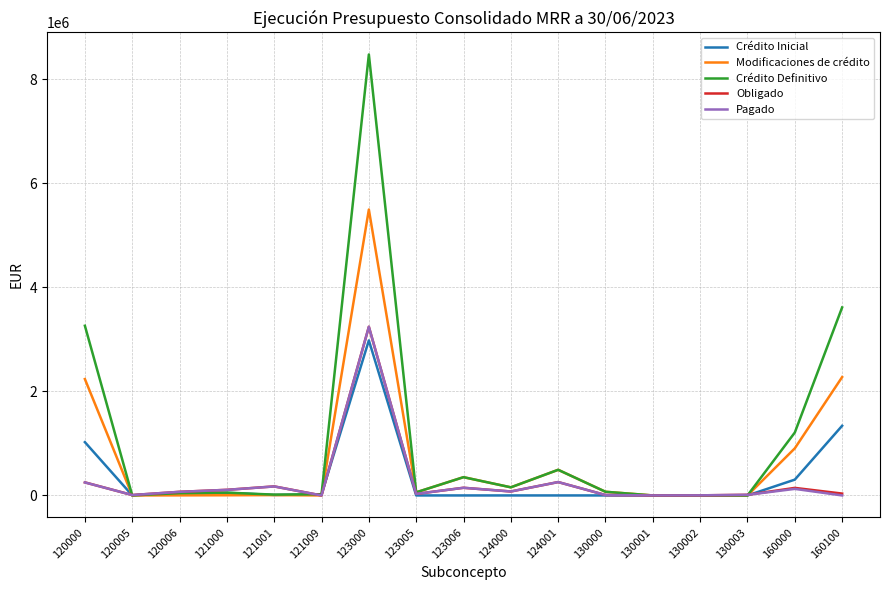

What is the maximum value for Crédito Definitivo?

8472855.4